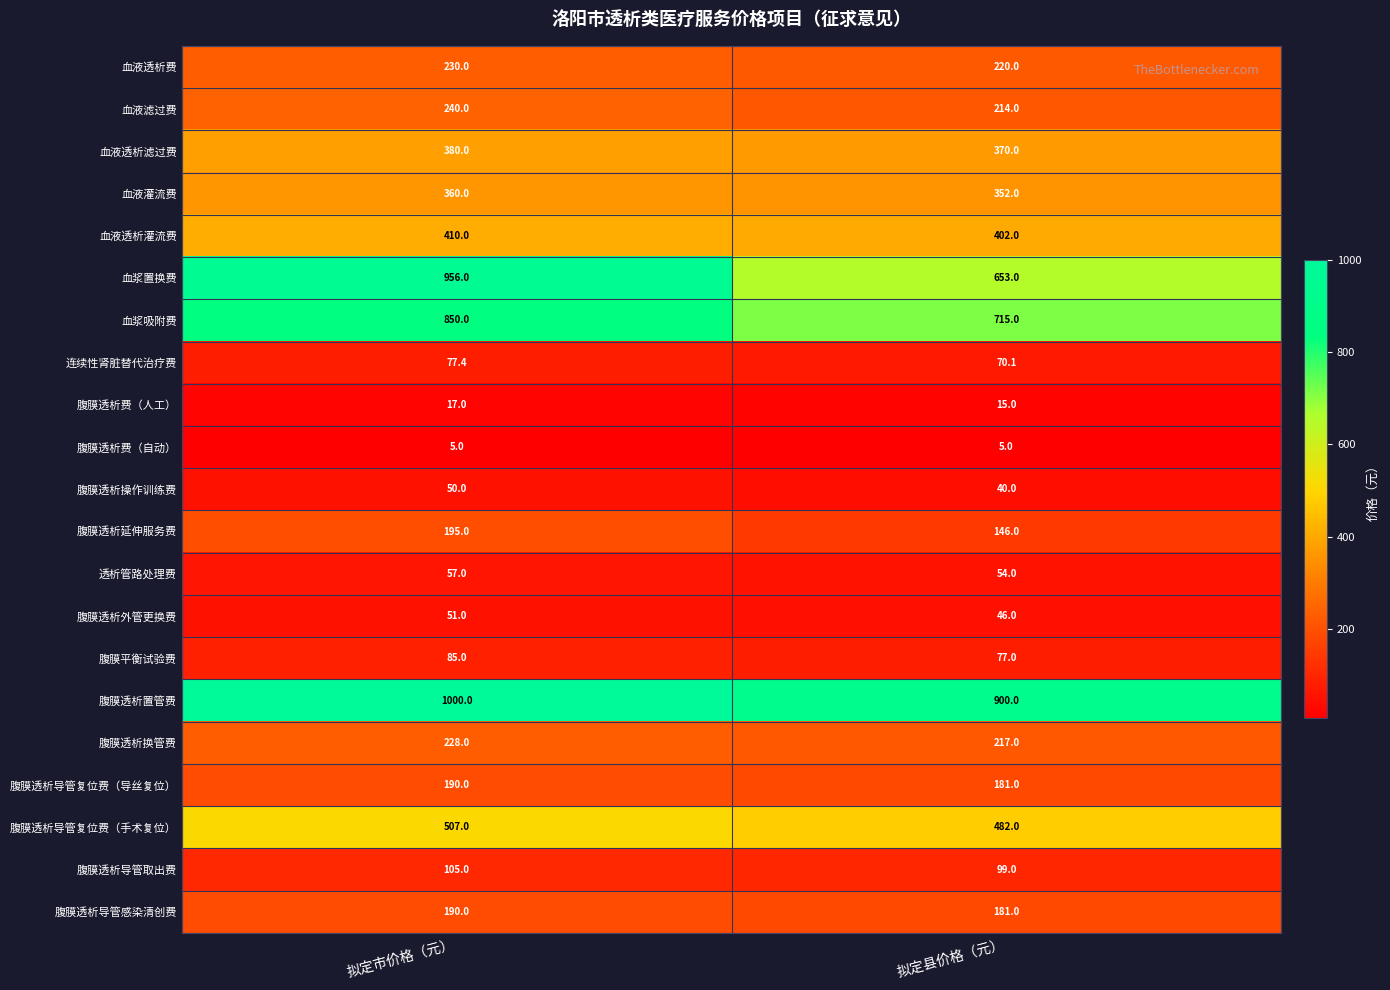

At how many categories does at least one series exceed 417?

2